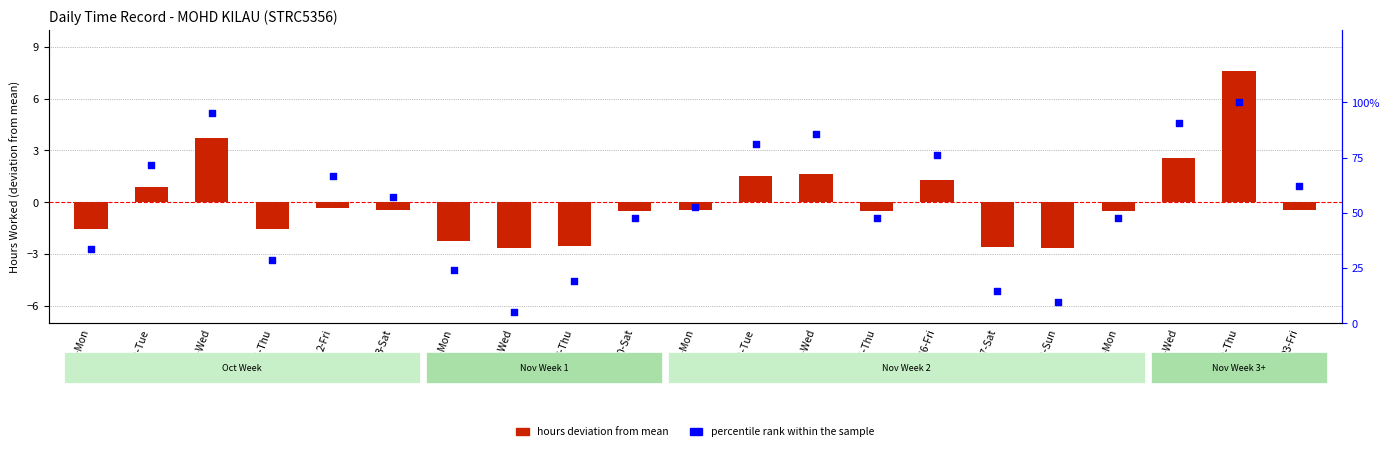

Which series has the largest total across all categories?

percentile rank within the sample